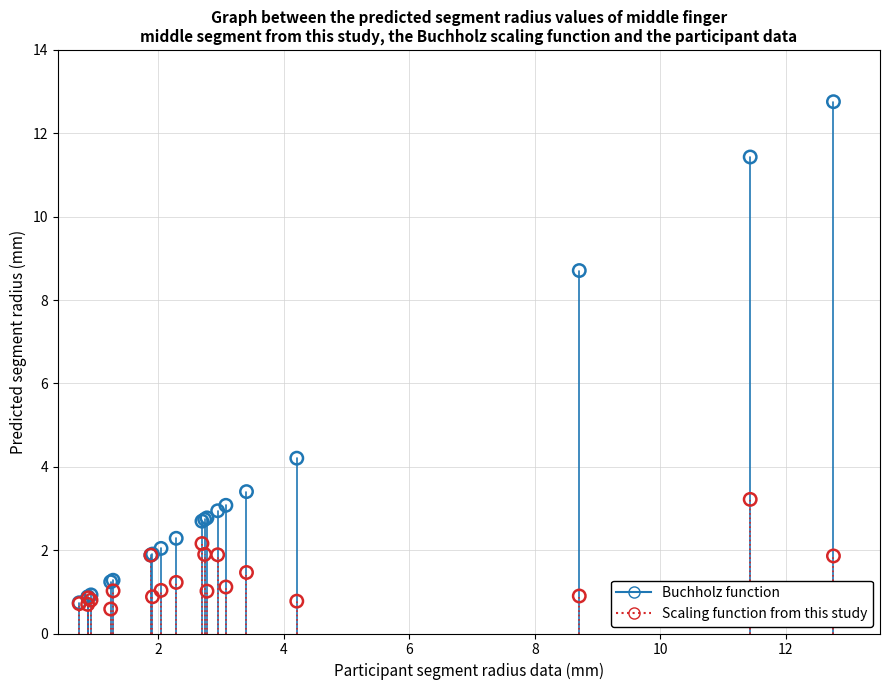

Across all series, what Y value is closest to 6?

4.2